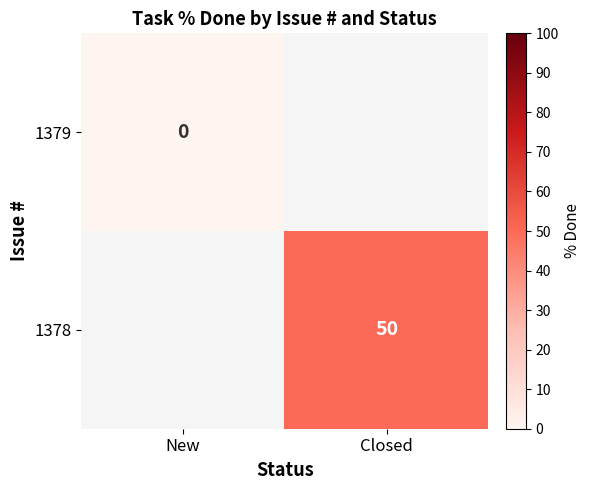

How many categories are shown in the chart?

2